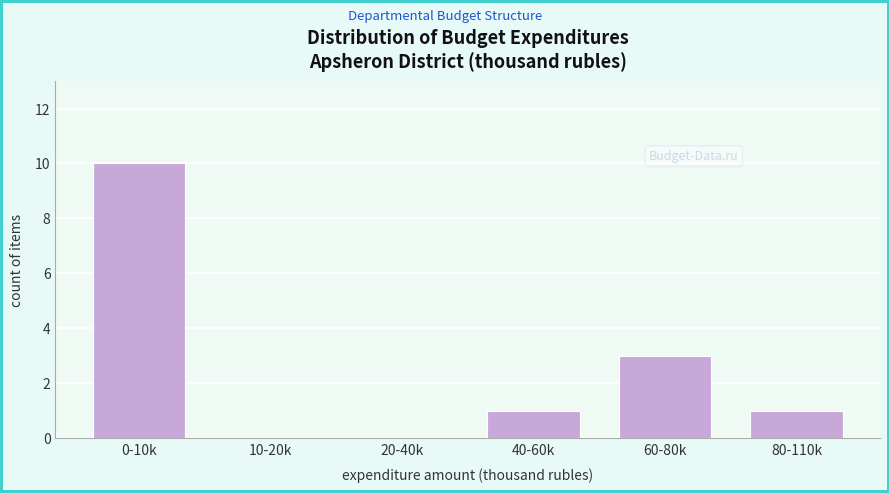

Reading left to right, extract all data points from this chart.

0-10k=10	10-20k=0	20-40k=0	40-60k=1	60-80k=3	80-110k=1